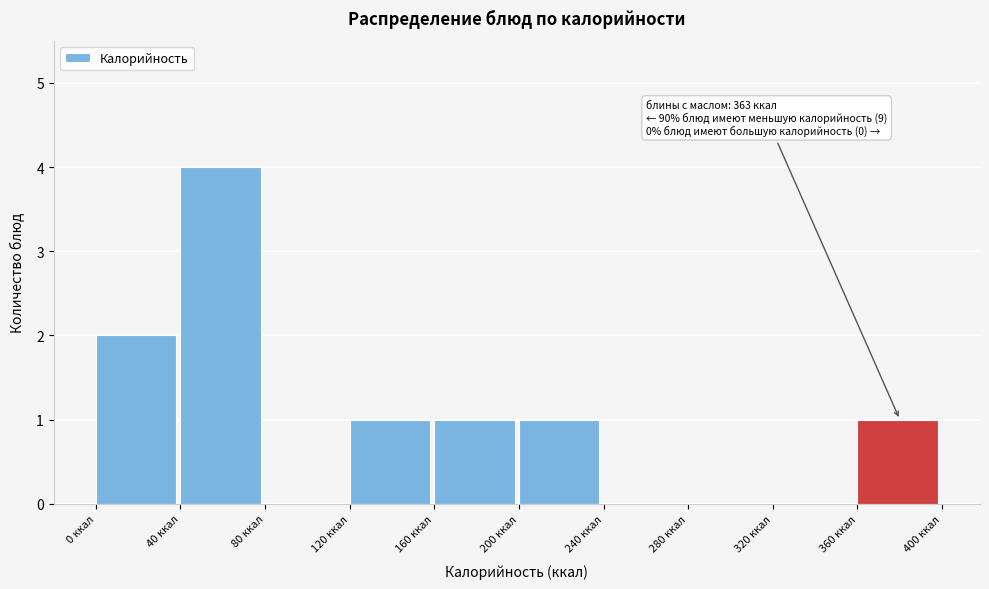

Over which range of the x-axis is the bar tallest?

40 to 80